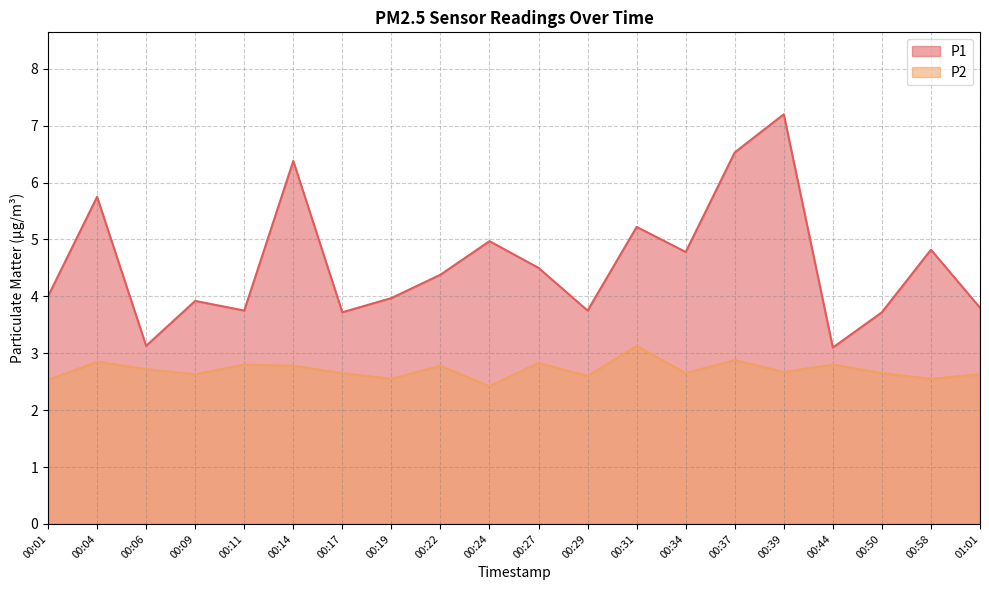

True or false: P1 and P2 cross at least once.

False